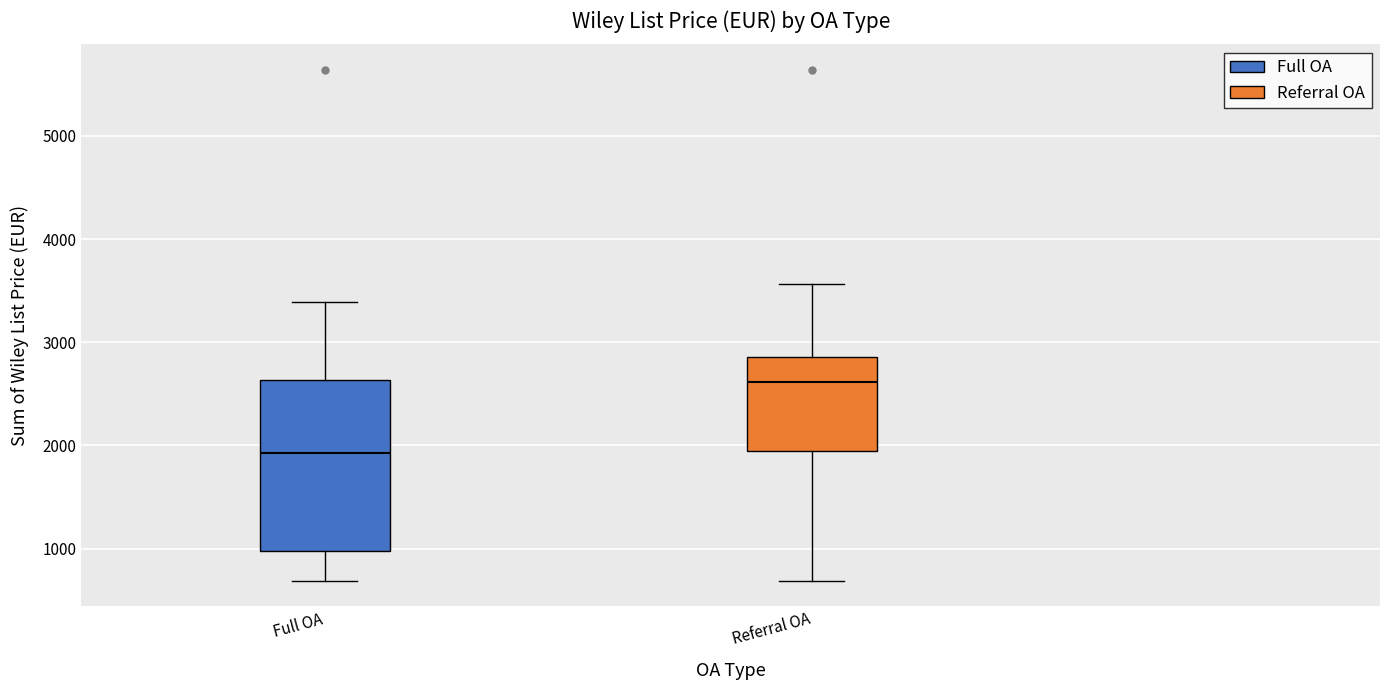

Which box's median line is the lowest?

Full OA